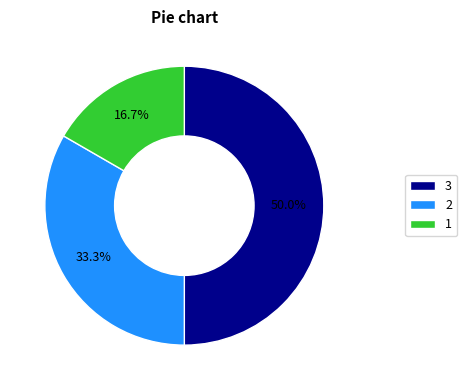

Rank the categories by value from highest to lowest.

3, 2, 1